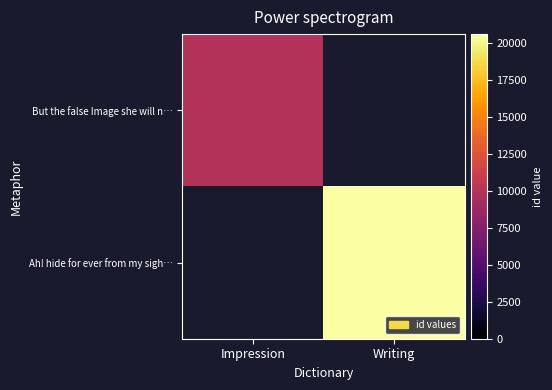

Which has a higher value, Impression or Writing?

Writing